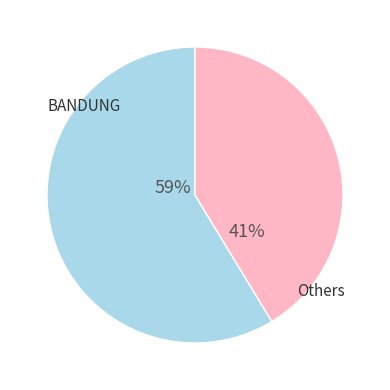

To the nearest percent, what is the average slice percentage?

50%